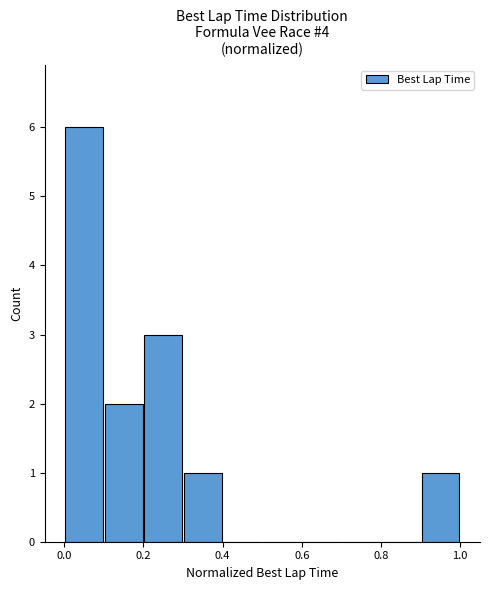

What is the greatest value displayed?

6